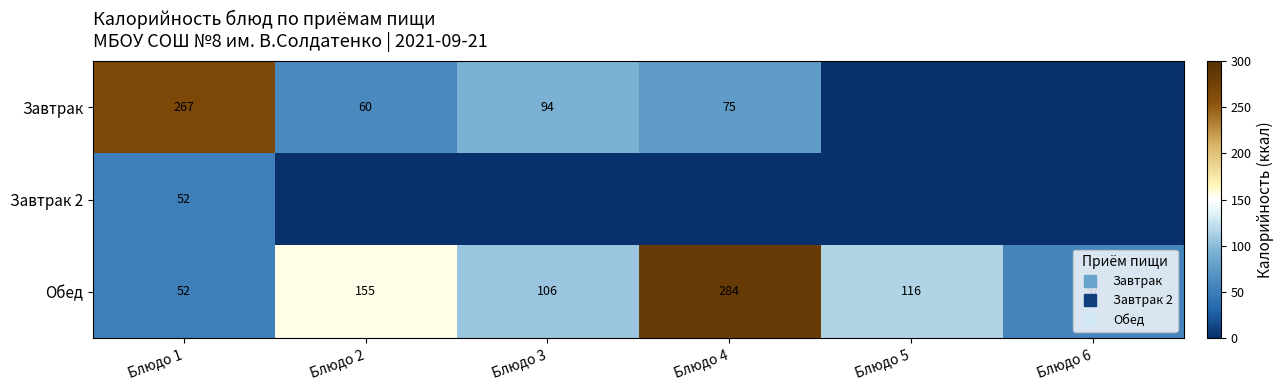

Is it true that Обед equals 46.8 at Блюдо 2?

False